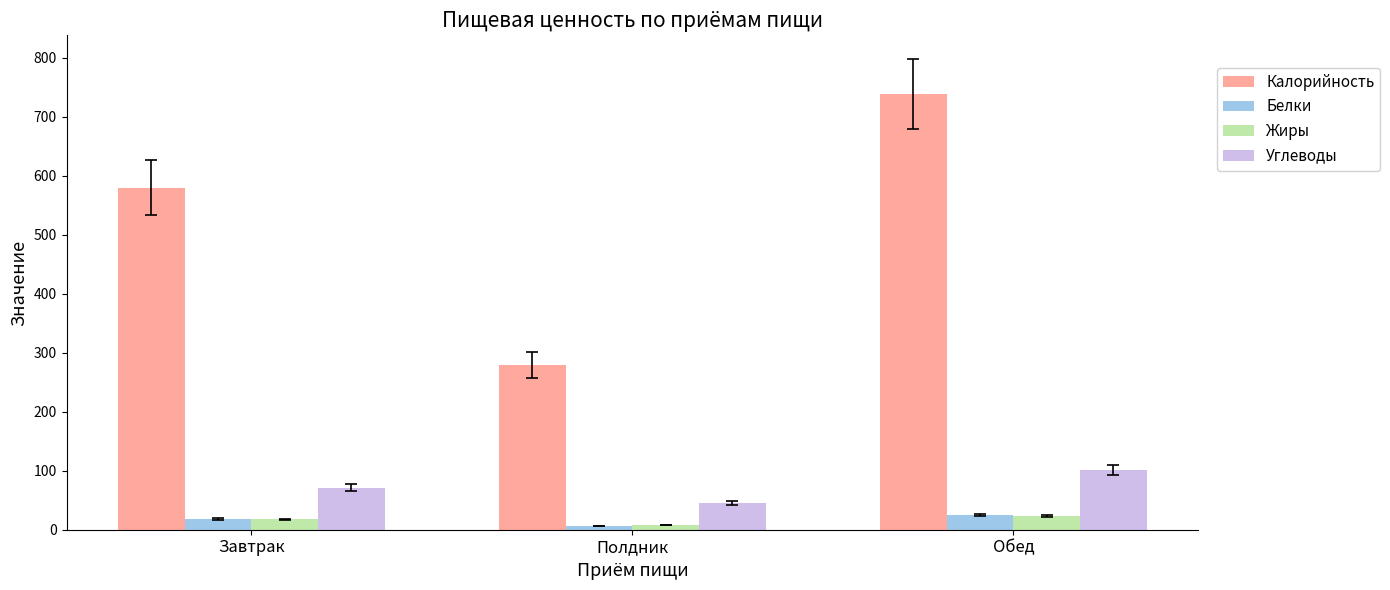

Which series has the largest total across all categories?

Калорийность